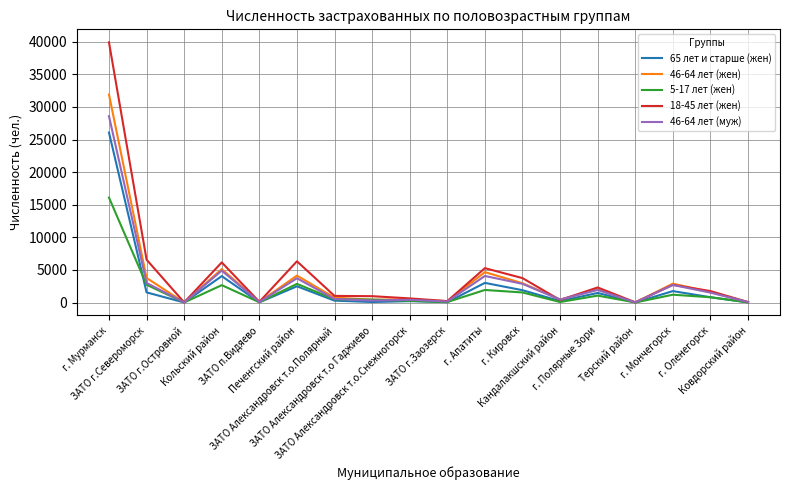

List the series in order of their peak value, lowest first.

5-17 лет (жен), 65 лет и старше (жен), 46-64 лет (муж), 46-64 лет (жен), 18-45 лет (жен)